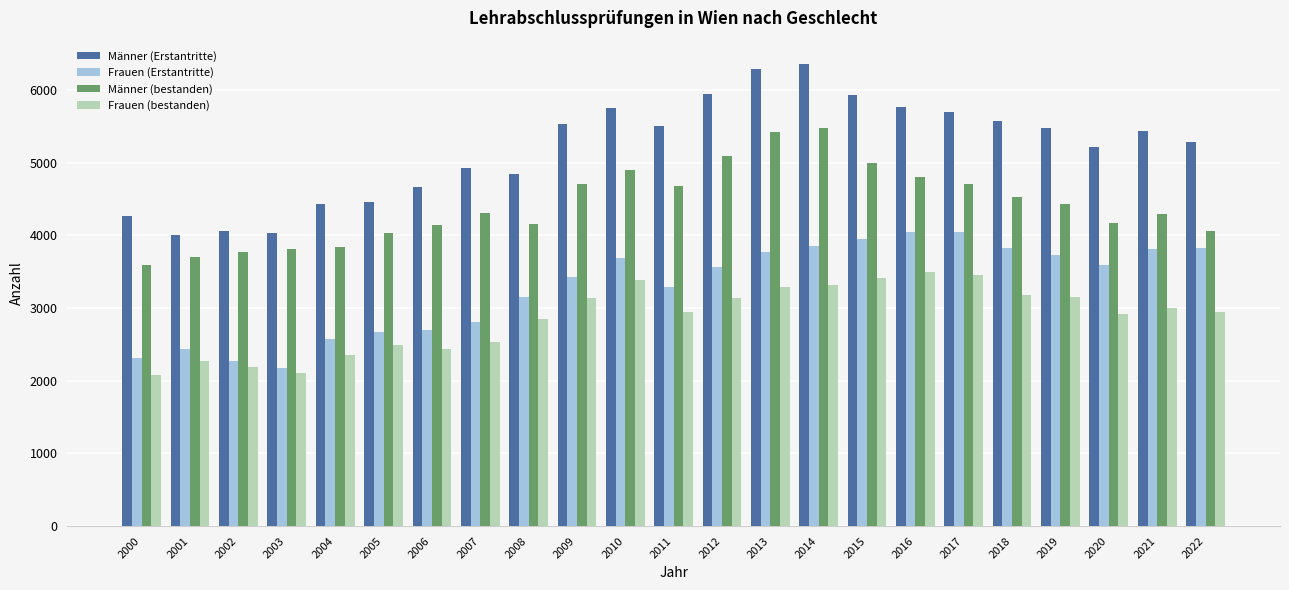

True or false: Männer (Erstantritte) has a value of 8293 at 2015.

False